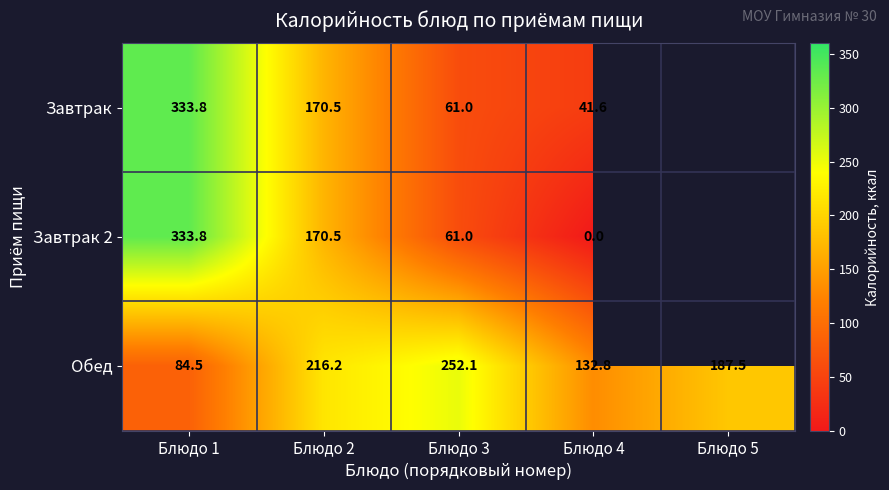

Is the value of Завтрак at Блюдо 3 greater than the value of Завтрак 2 at Блюдо 2?

No